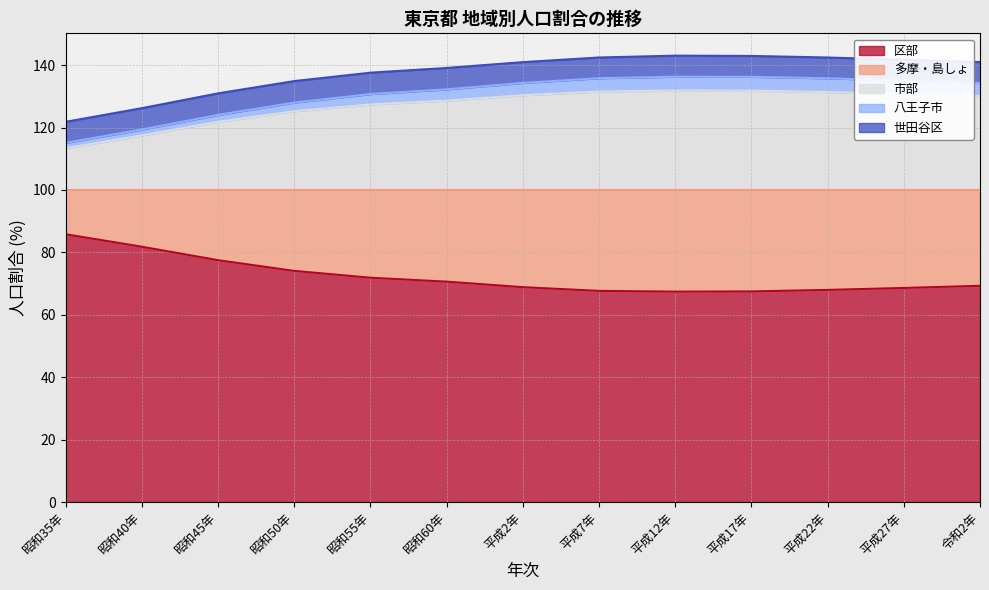

List the labels in order of 多摩・島しょ value, largest first.

平成12年, 平成17年, 平成7年, 平成22年, 平成27年, 平成2年, 令和2年, 昭和60年, 昭和55年, 昭和50年, 昭和45年, 昭和40年, 昭和35年